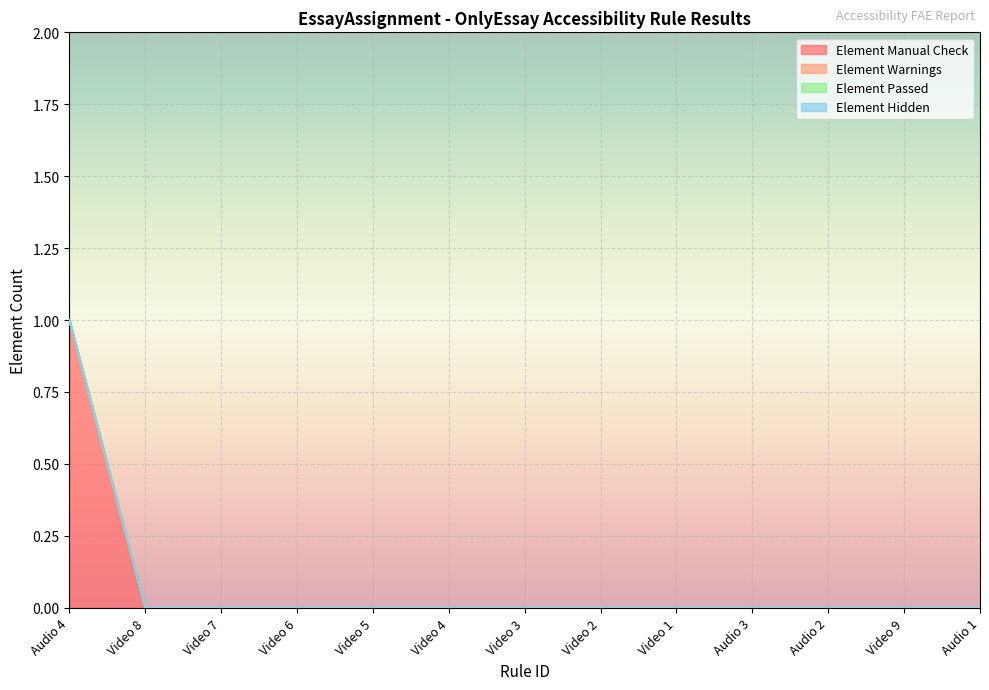

Does the chart display data point markers on the line(s)?

No